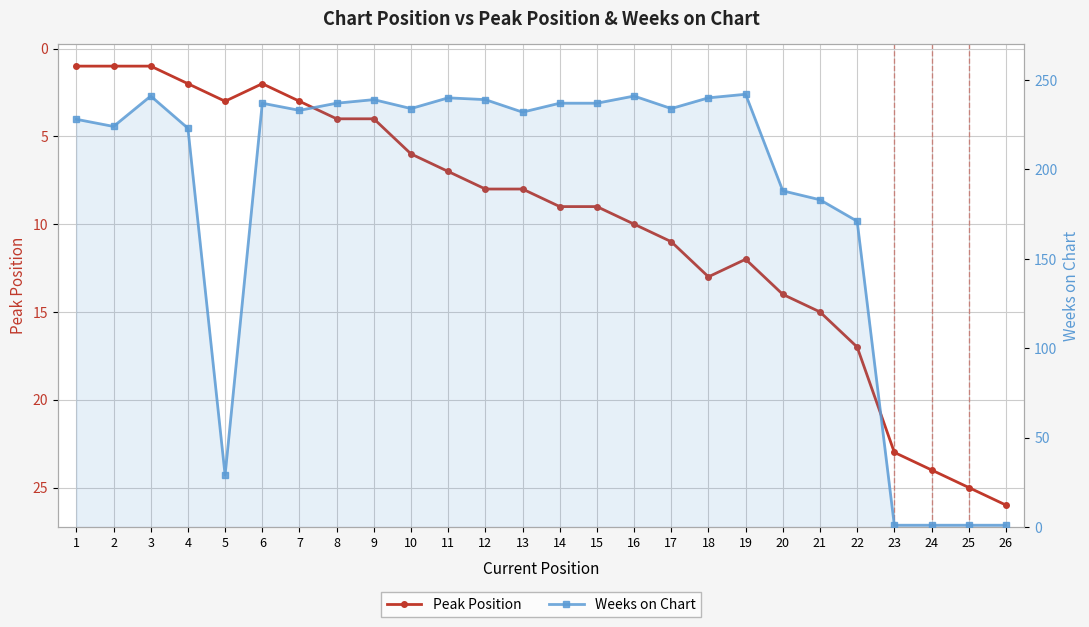

What is the spread (max minus min) of values at 23?

22